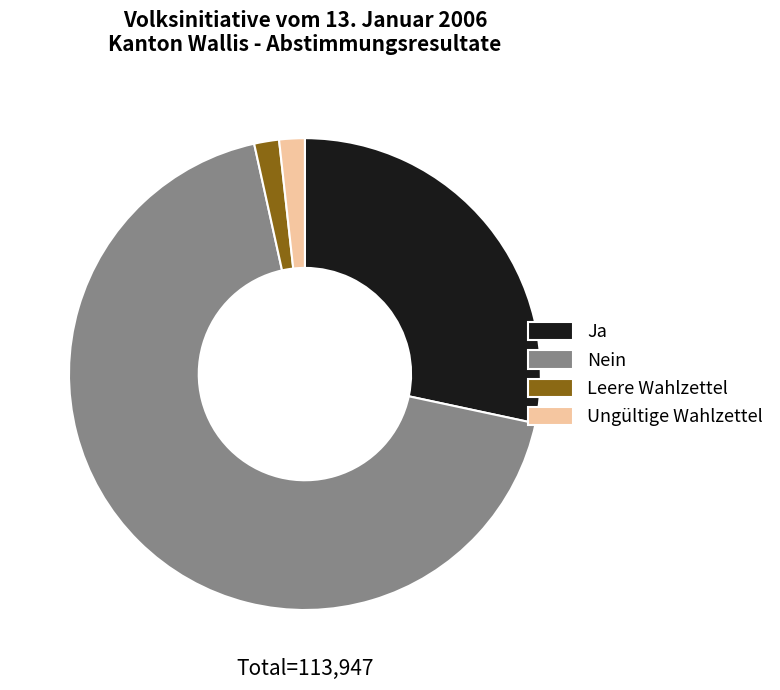

Count the number of slices in the pie.

4